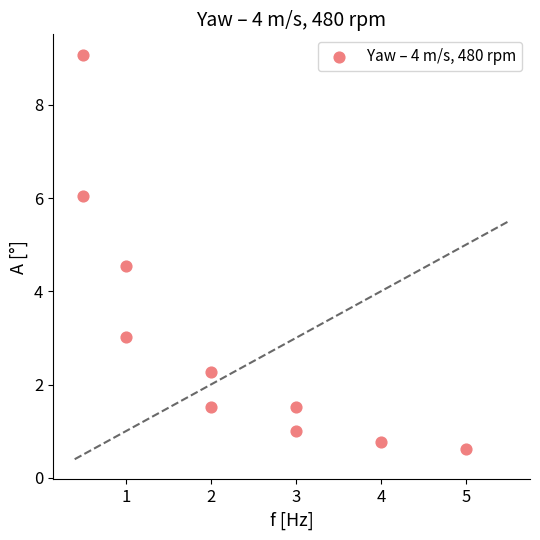

What Y value in the scatter plot is closest to 4?

4.5